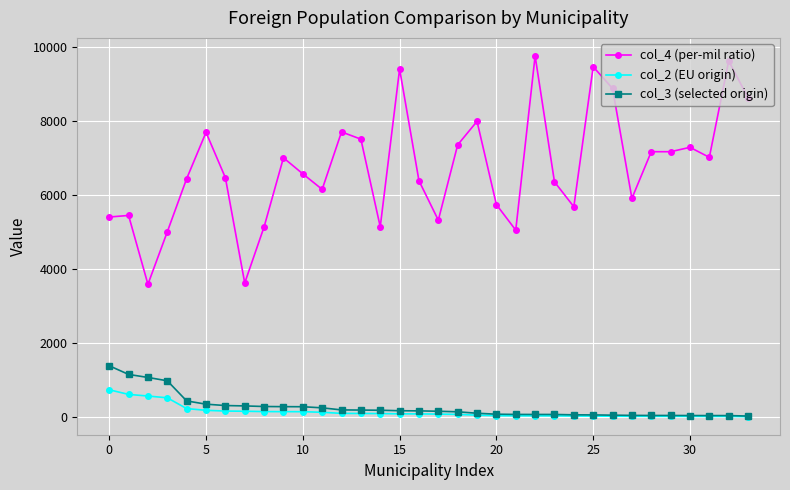

Which series has the widest spread of values?

col_4 (per-mil ratio)